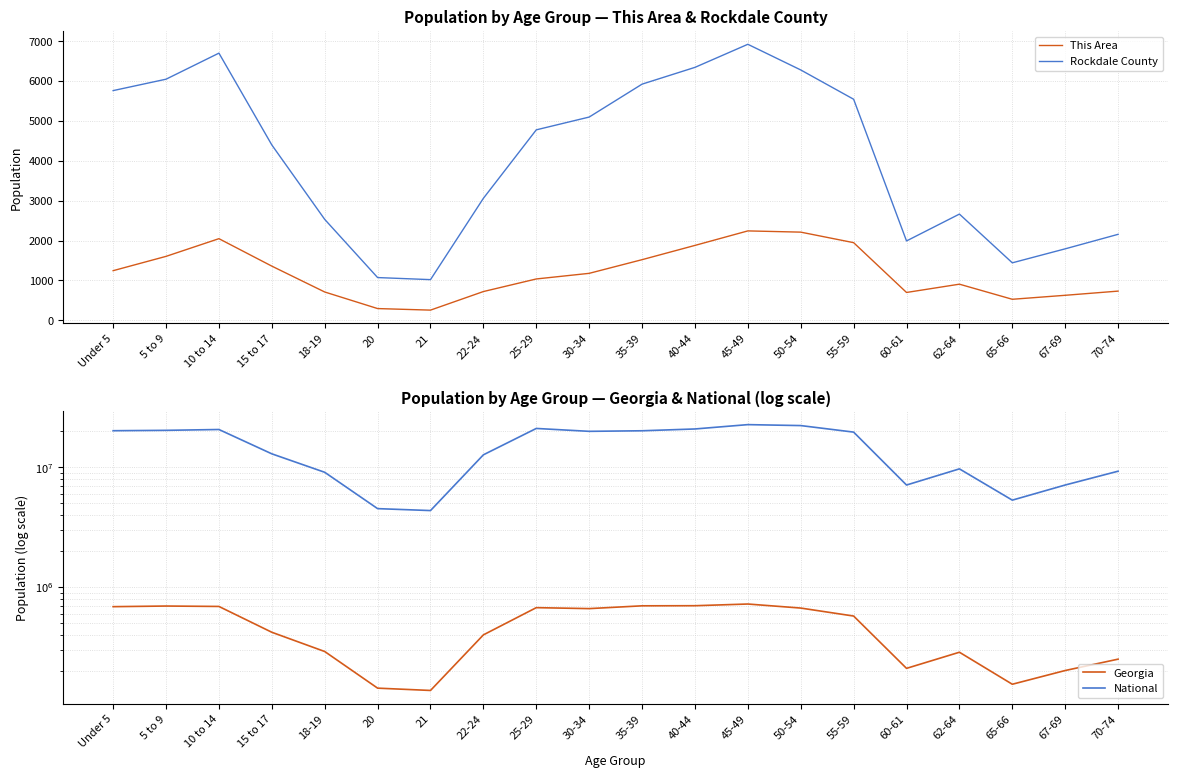

Is this an area chart (filled region under the line)?

No